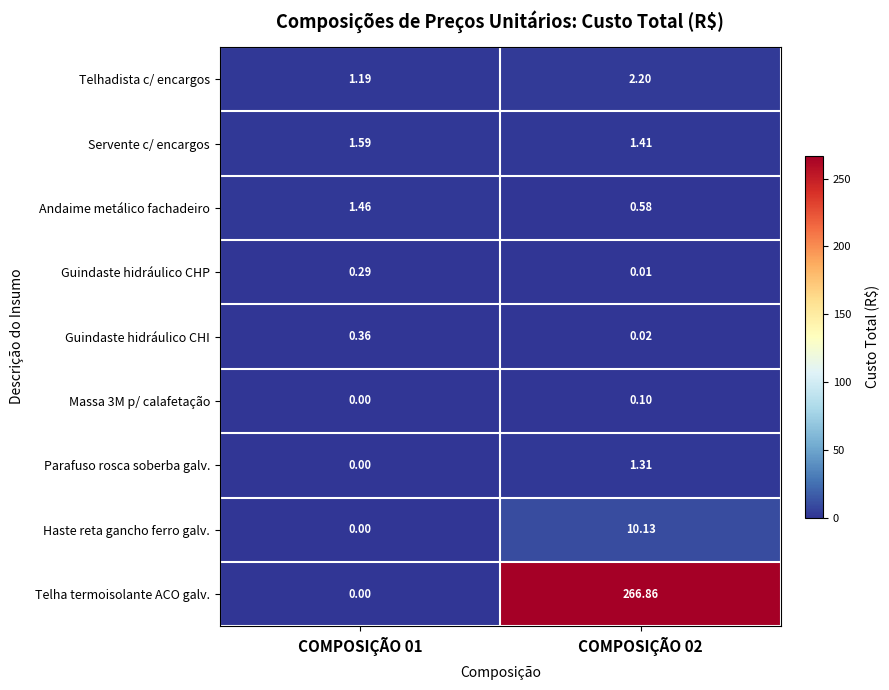

Which series has the largest range (max minus min)?

Telha termoisolante ACO galv.